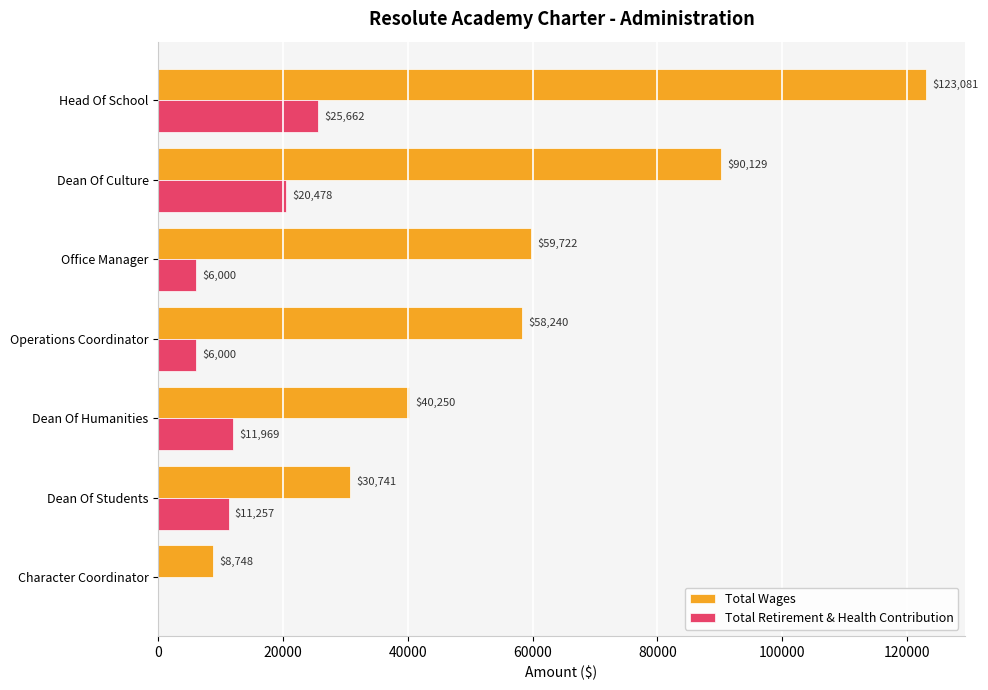

How many series are shown in this chart?

2